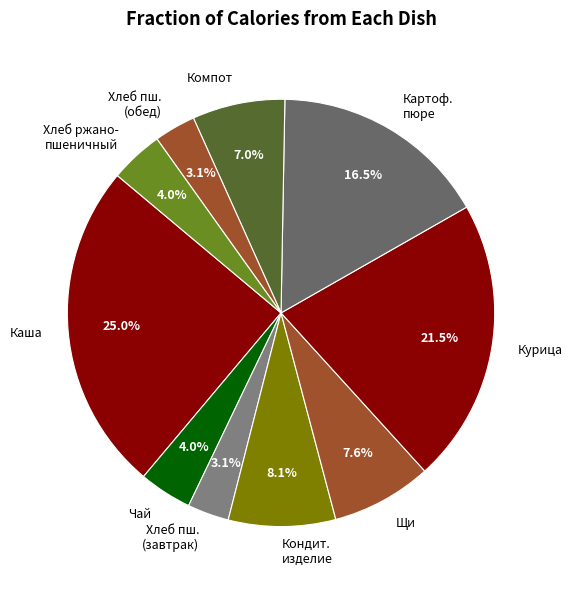

To the nearest percent, what is the average slice percentage?

10%